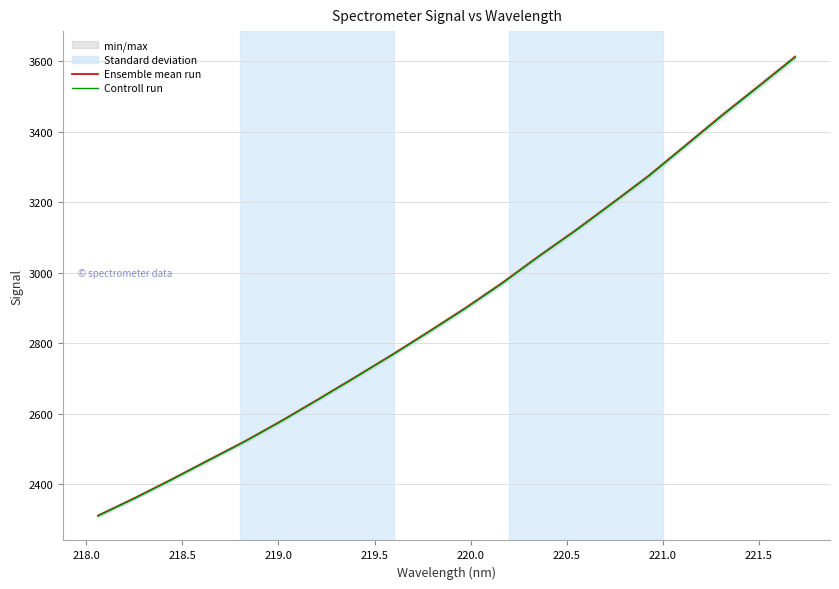

List the series in order of their peak value, highest first.

Ensemble mean run, Controll run